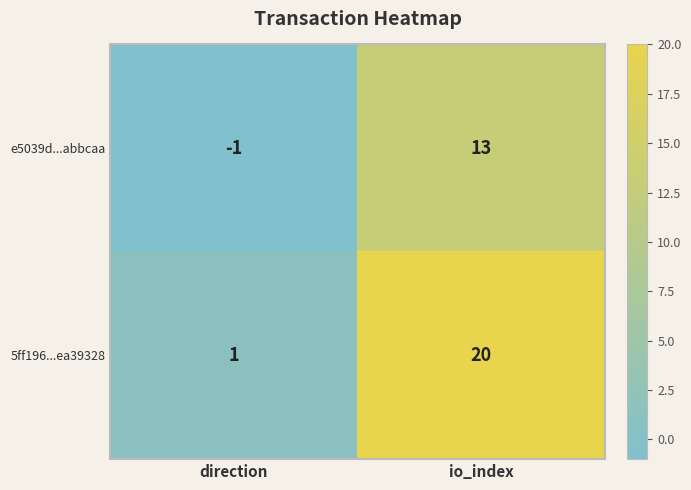

Rank the categories by e5039d...abbcaa value from lowest to highest.

direction, io_index